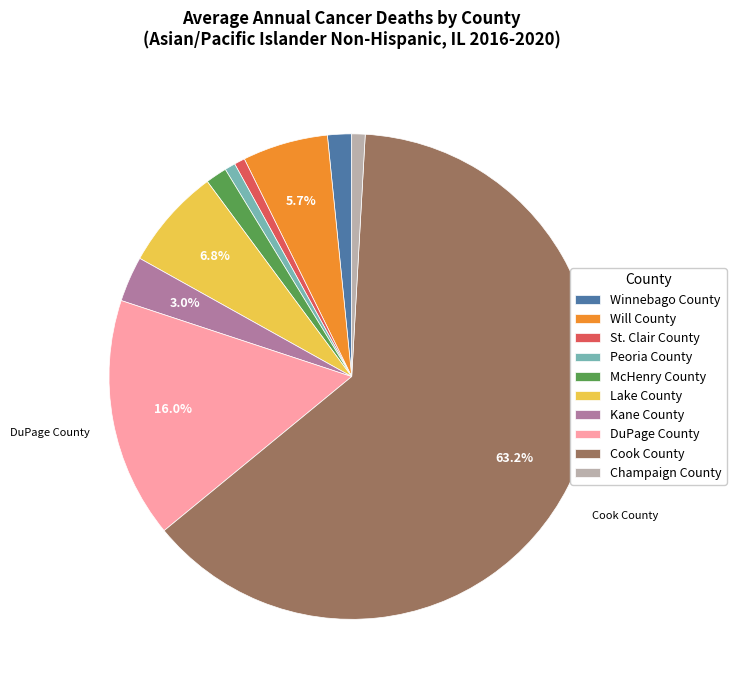

Is it true that McHenry County is 11% of the pie?

False